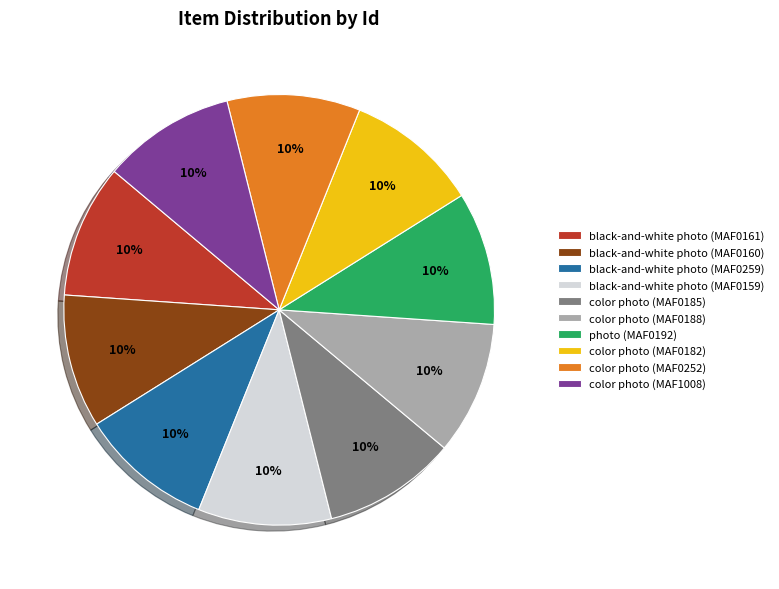

How many slices are in this pie chart?

10